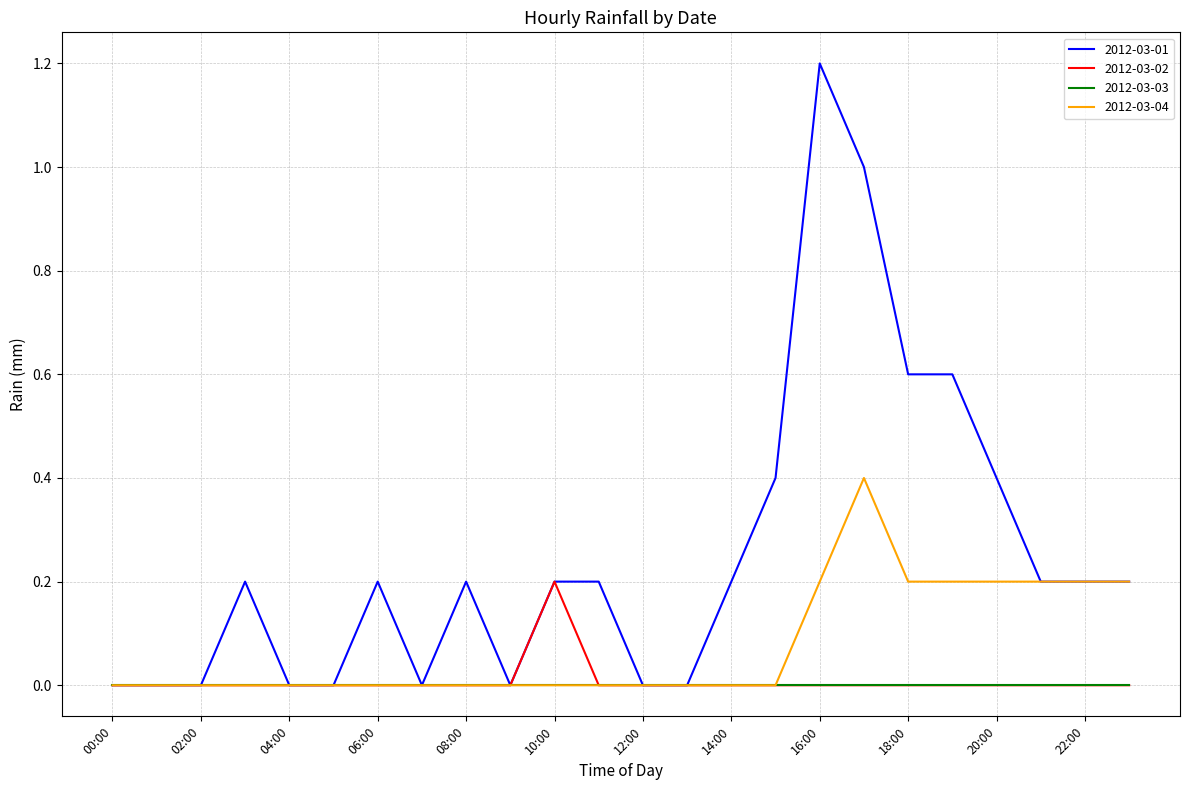

Which series has the largest total across all categories?

2012-03-01